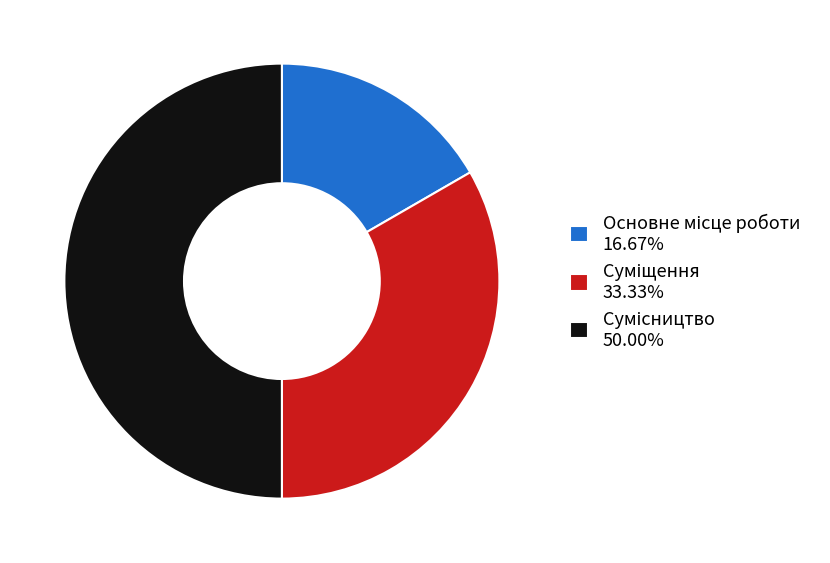

What is the ratio of the value at Основне місце роботи to the value at Суміщення?

0.5